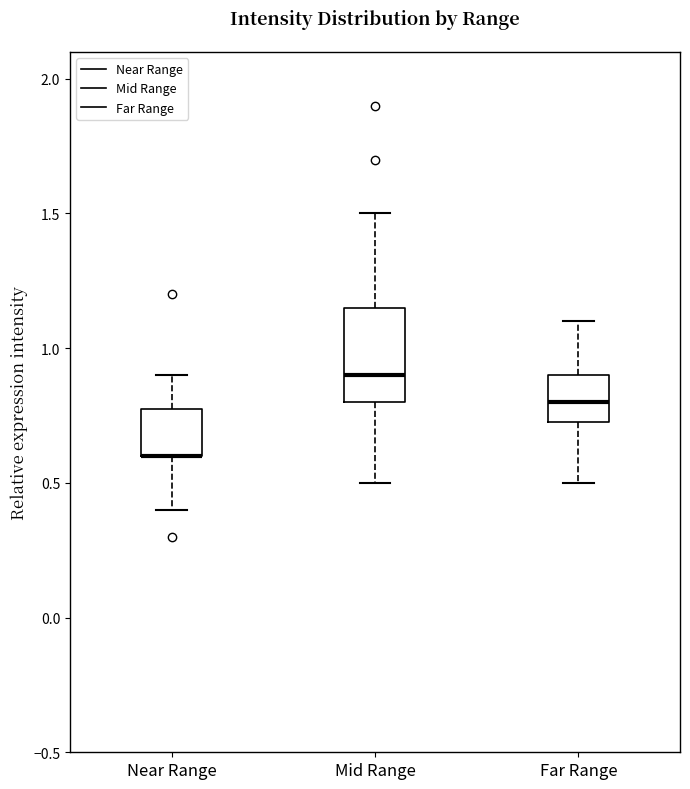

Reading left to right, read every box against the y-axis: the position of its median line, the range the box covers, and the ends of its whiskers. The values are not printed on the chart, so give them approximately, as read against the axis.

Near Range: median 0.60 (drawn on the box's lower edge), box 0.60 to 0.80, whiskers 0.40 to 0.90
Mid Range: median 0.90, box 0.80 to 1.15, whiskers 0.50 to 1.50
Far Range: median 0.80, box 0.75 to 0.90, whiskers 0.50 to 1.10